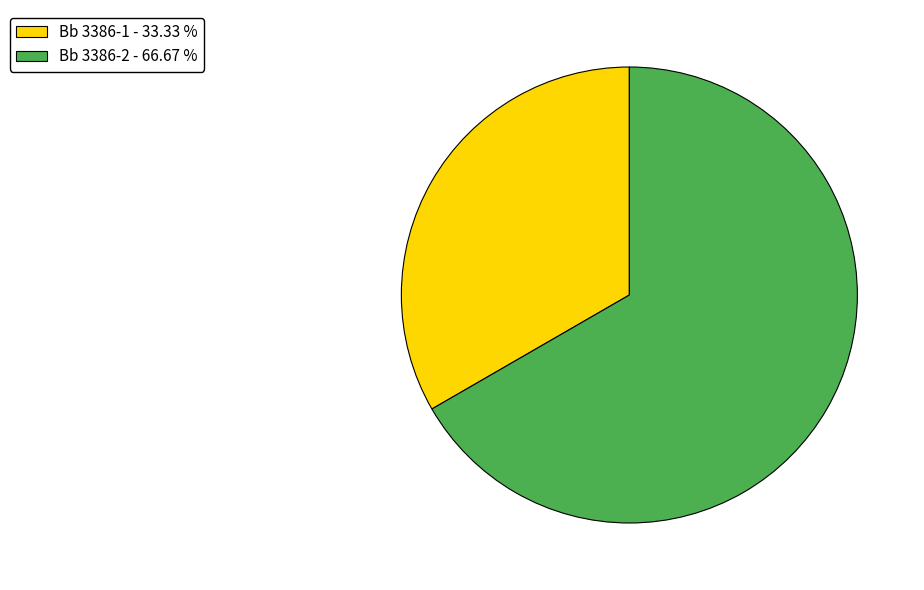

Does Bb 3386-2 - 66.67 % represent more than half of the total?

Yes